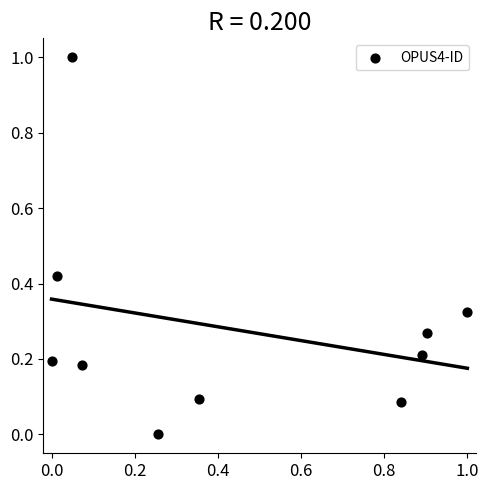

What is the range of Y values (max minus min)?

1.0